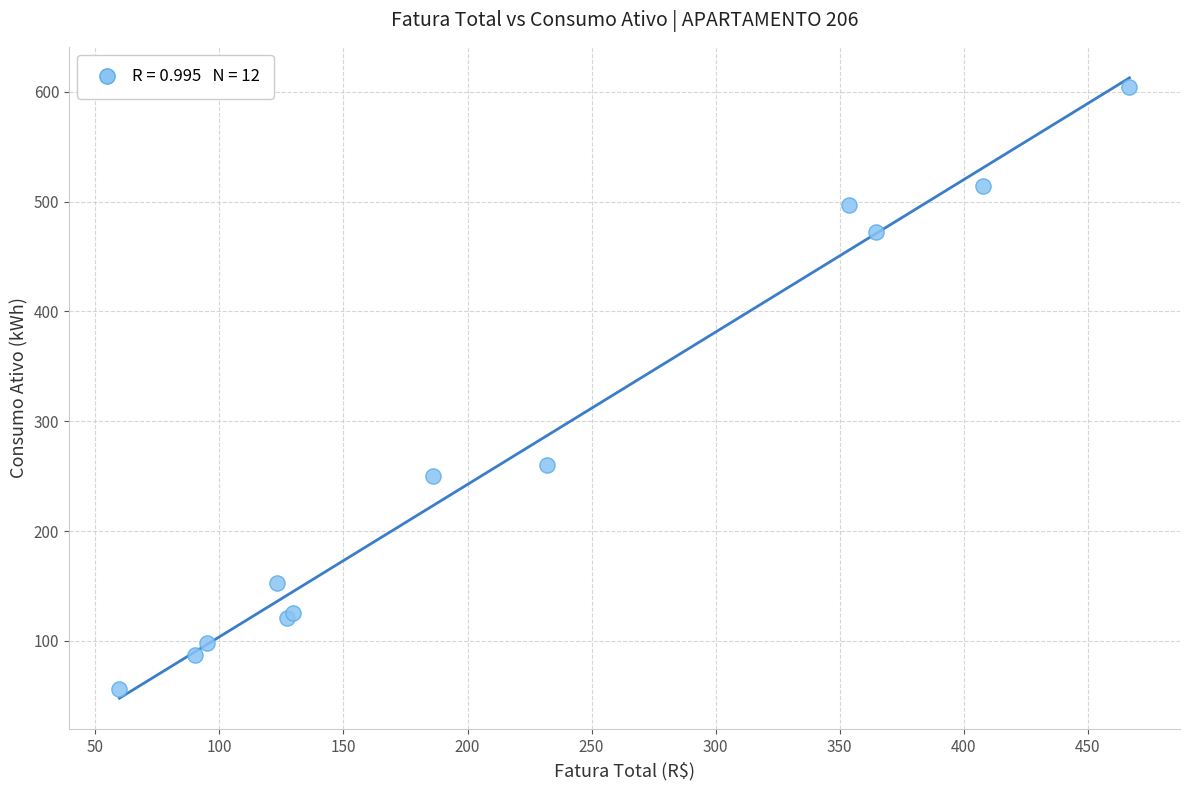

What Y value in the scatter plot is closest to 330?

260